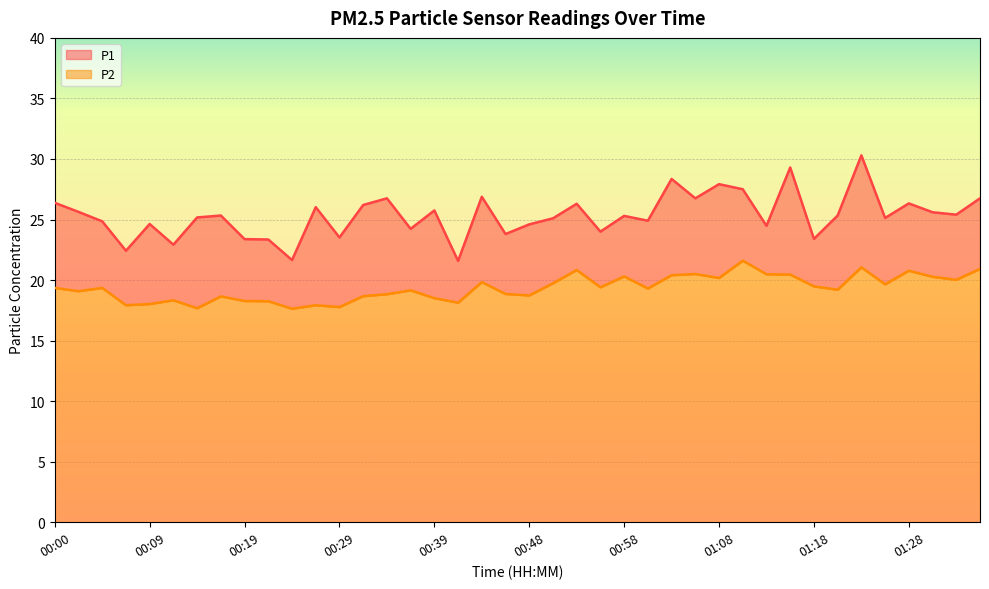

The P2 series shows 19.8 at 00:44. True or false?

True